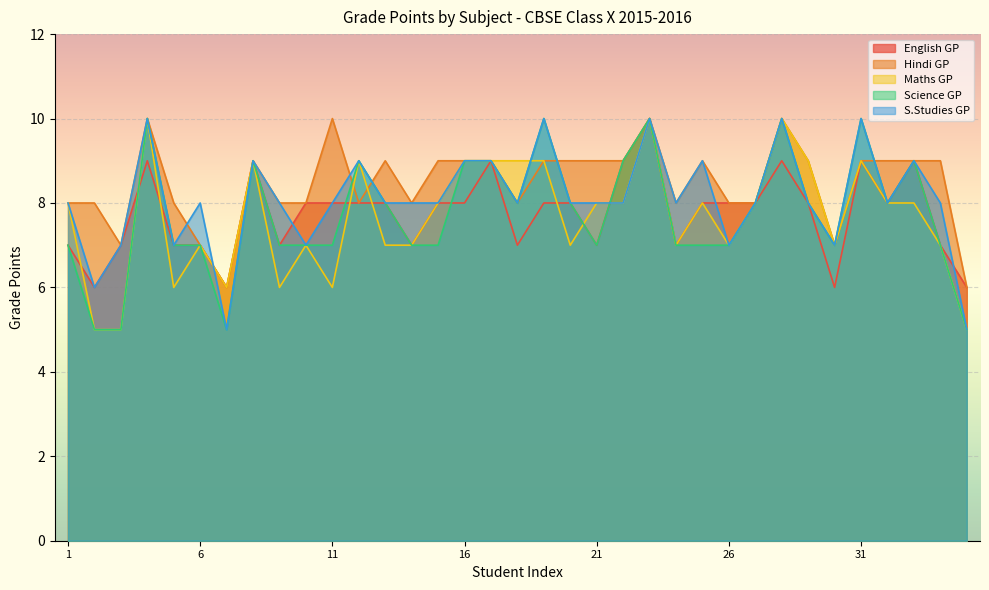

Reading left to right, list all the values displayed in this chart.

English GP: 1=7	2=6	3=7	4=9	5=7	6=7	7=6	8=9	9=7	10=8	11=8	12=8	13=8	14=7	15=8	16=8	17=9	18=7	19=8	20=8	21=7	22=9	23=10	24=7	25=8	26=8	27=8	28=9	29=8	30=6	31=9	32=8	33=9	34=7	35=6
Hindi GP: 1=8	2=8	3=7	4=10	5=8	6=7	7=6	8=9	9=8	10=8	11=10	12=8	13=9	14=8	15=9	16=9	17=9	18=8	19=9	20=9	21=9	22=9	23=10	24=8	25=9	26=8	27=8	28=10	29=9	30=7	31=9	32=9	33=9	34=9	35=6
Maths GP: 1=8	2=5	3=5	4=10	5=6	6=7	7=6	8=9	9=6	10=7	11=6	12=9	13=7	14=7	15=8	16=9	17=9	18=9	19=9	20=7	21=8	22=8	23=10	24=7	25=8	26=7	27=8	28=10	29=9	30=7	31=9	32=8	33=8	34=7	35=5
Science GP: 1=7	2=5	3=5	4=10	5=7	6=7	7=5	8=9	9=7	10=7	11=7	12=9	13=8	14=7	15=7	16=9	17=9	18=8	19=10	20=8	21=7	22=9	23=10	24=7	25=7	26=7	27=8	28=10	29=8	30=7	31=10	32=8	33=9	34=7	35=5
S.Studies GP: 1=8	2=6	3=7	4=10	5=7	6=8	7=5	8=9	9=8	10=7	11=8	12=9	13=8	14=8	15=8	16=9	17=9	18=8	19=10	20=8	21=8	22=8	23=10	24=8	25=9	26=7	27=8	28=10	29=8	30=7	31=10	32=8	33=9	34=8	35=5